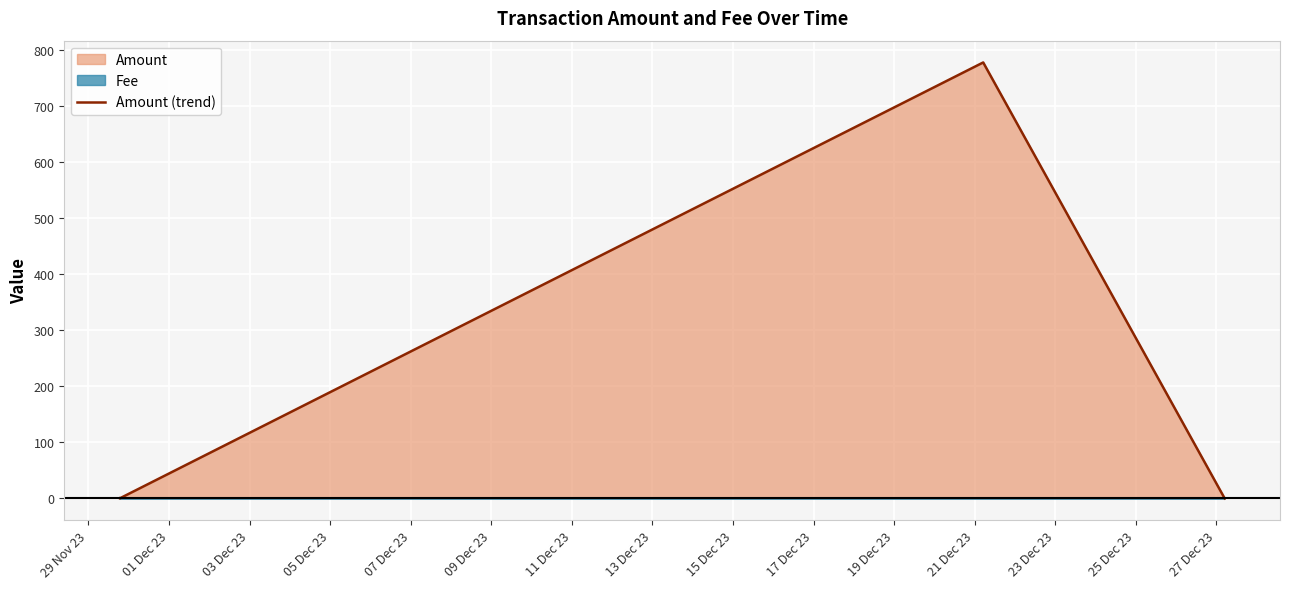

What is the highest value of the Amount (trend) series?

777.3